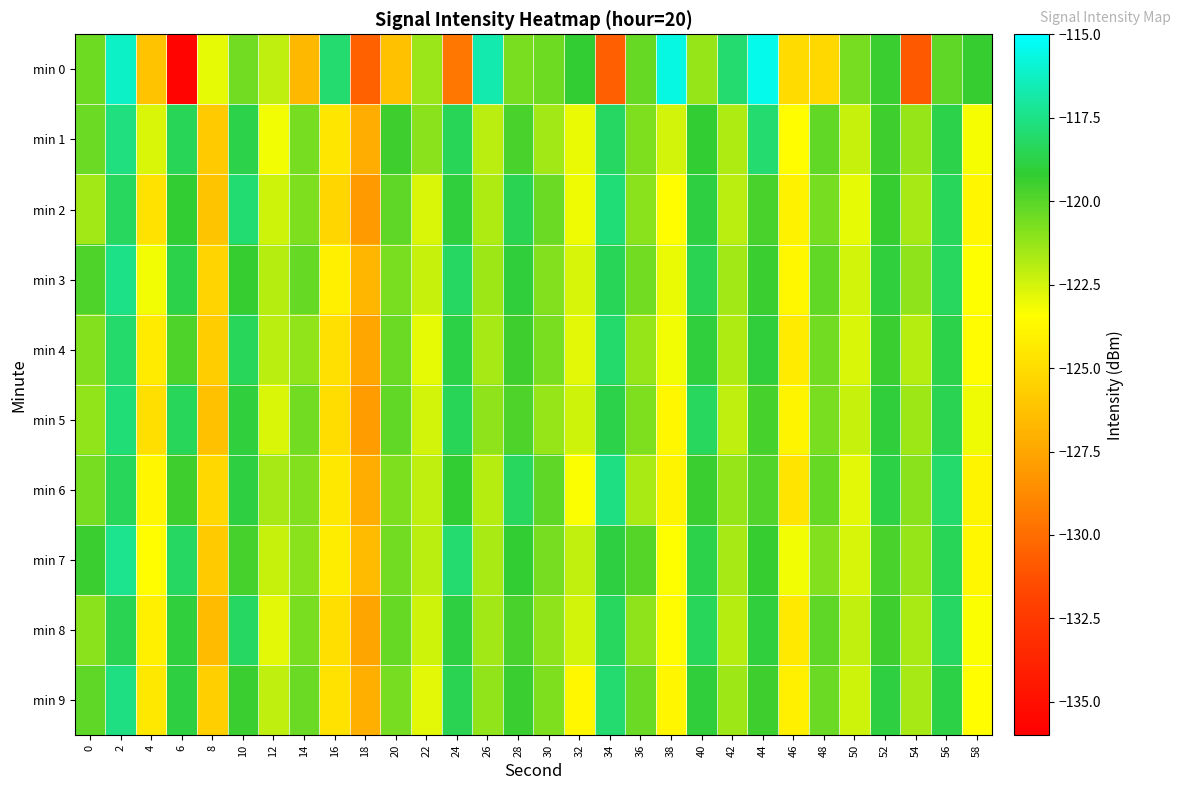

Which has a higher value, 54 or 26?

26